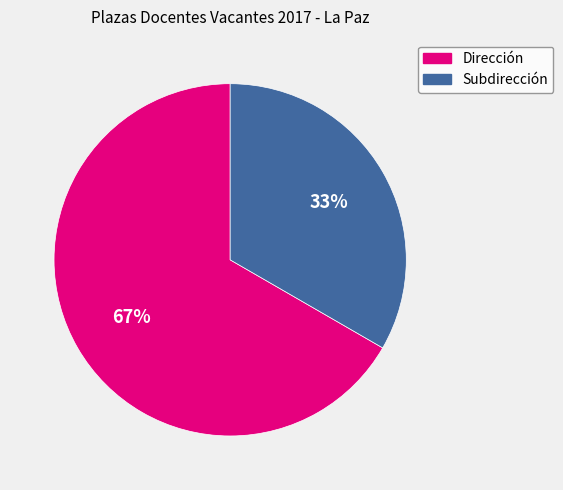

How many segments does this pie chart have?

2